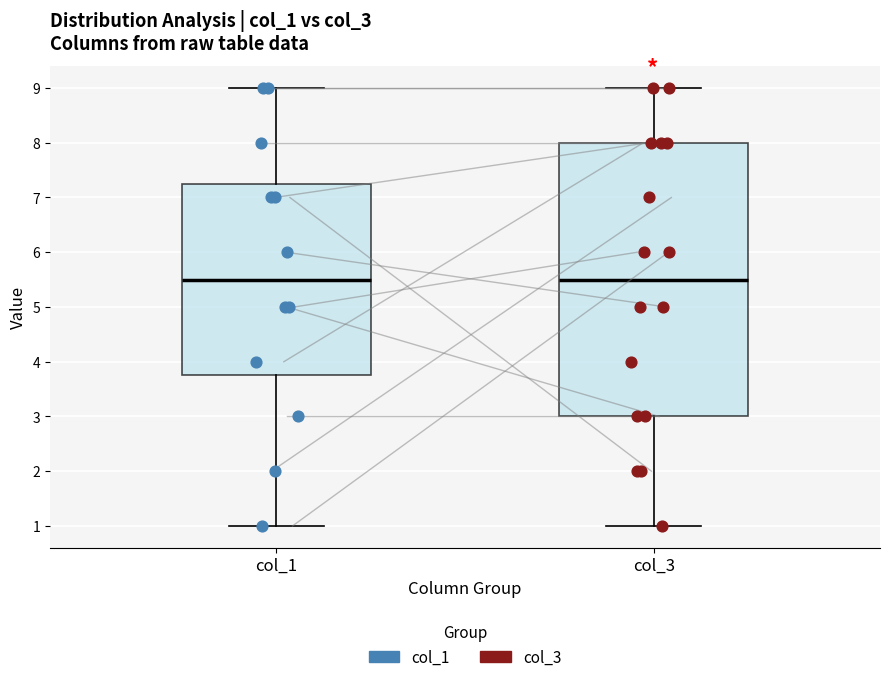

Where does the median line of the box for col_1 sit on the y-axis? The values are not printed on the chart, so give them approximately, as read against the axis.

5.5